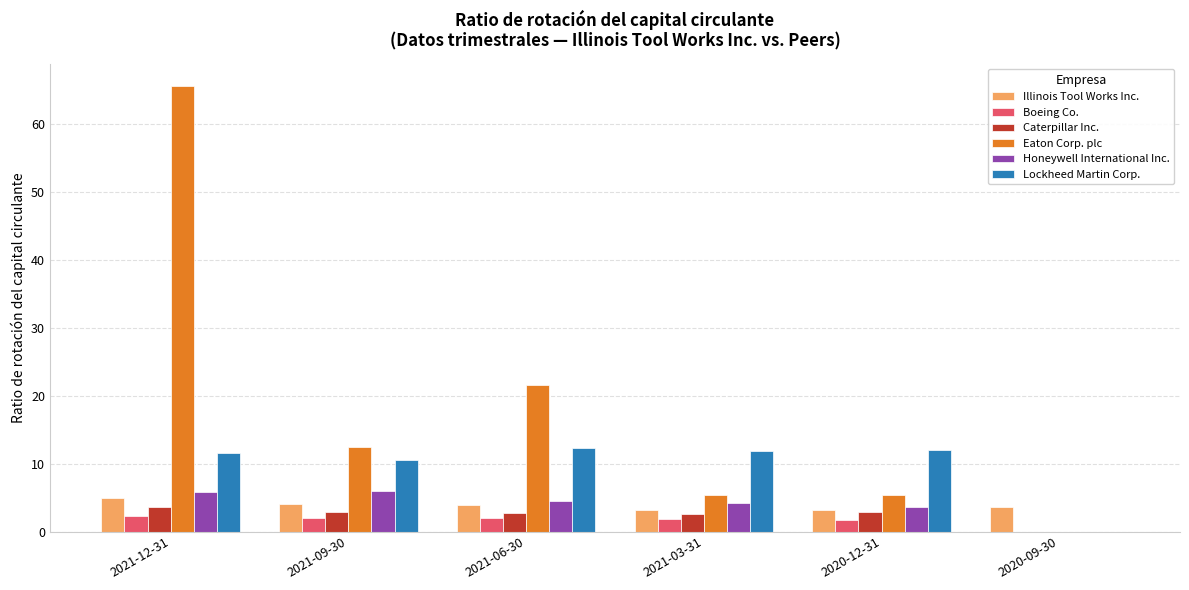

What is the highest value of the Caterpillar Inc. series?

3.5